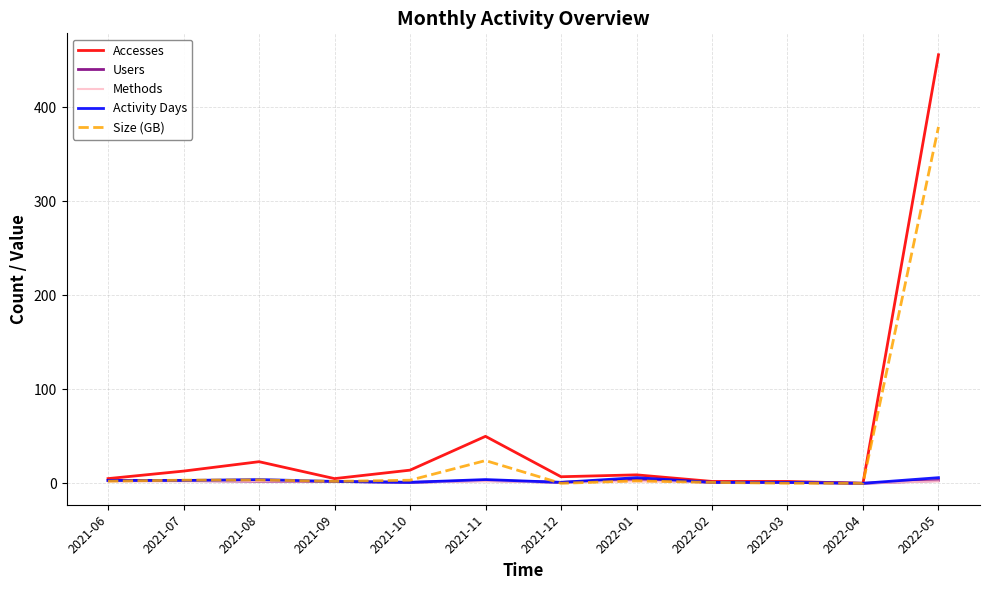

What is the greatest value displayed?

456.0